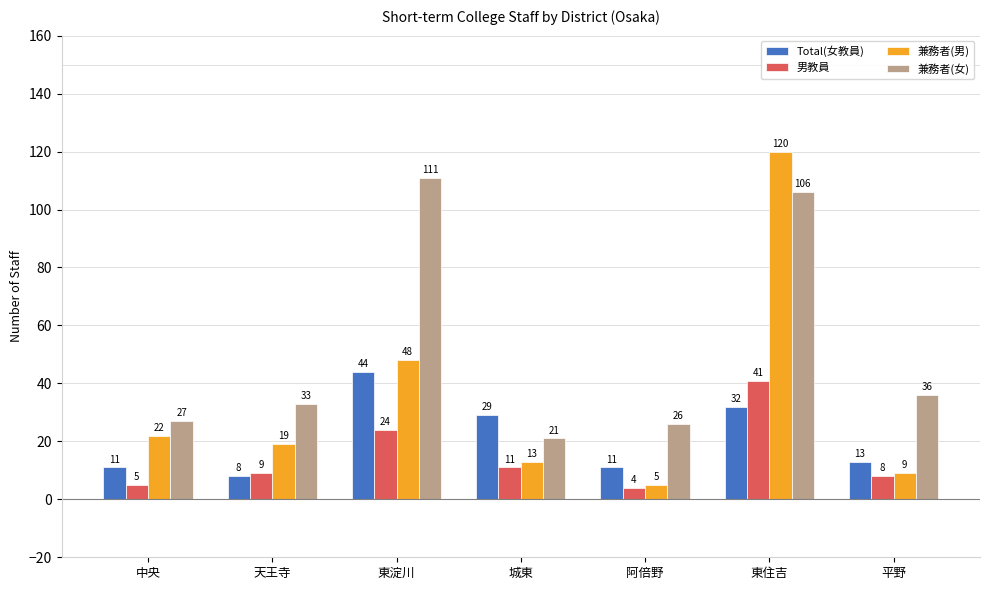

What is the difference between the highest and lowest values at 阿倍野?

22